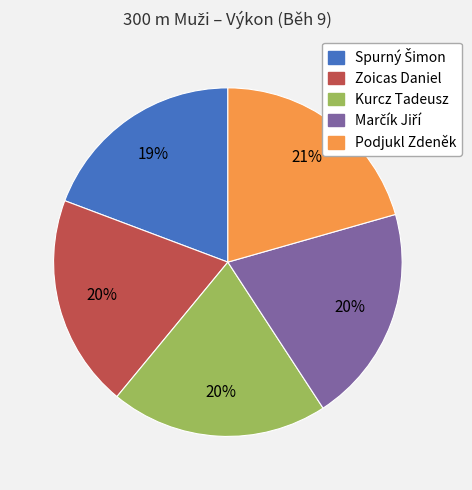

How many slices are in this pie chart?

5